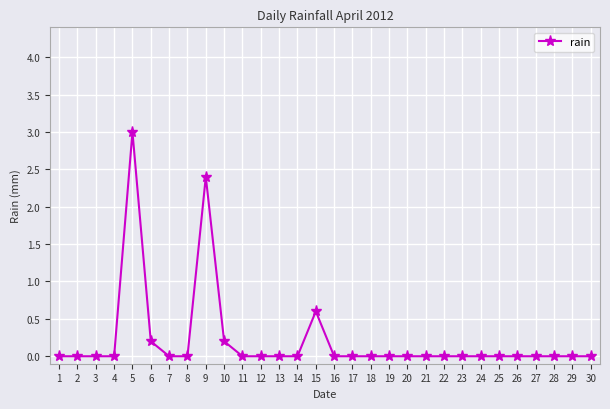

True or false: the data shows 1.5 at 22.

False